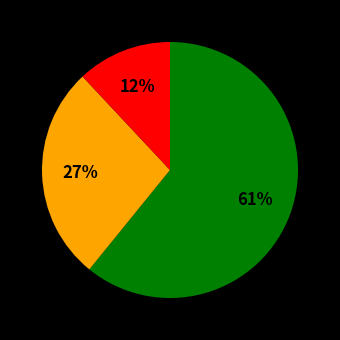

To the nearest percent, what is the difference between the largest and smallest slice percentages?

49%